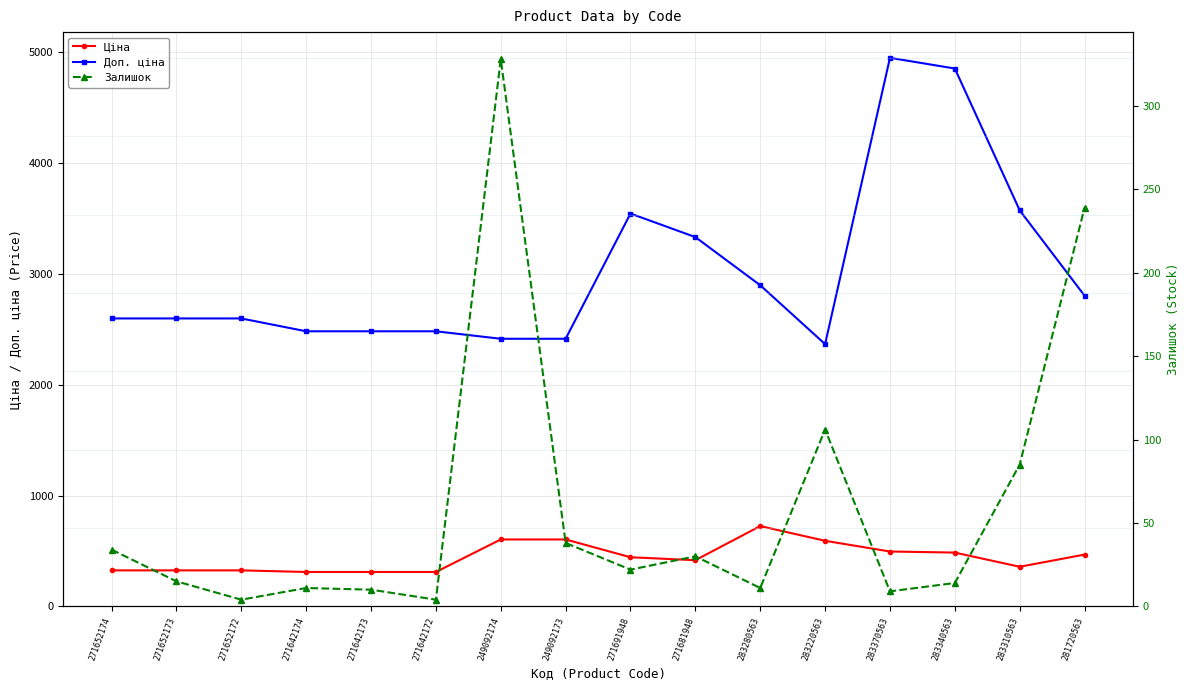

Which series has the widest spread of values?

Доп. ціна